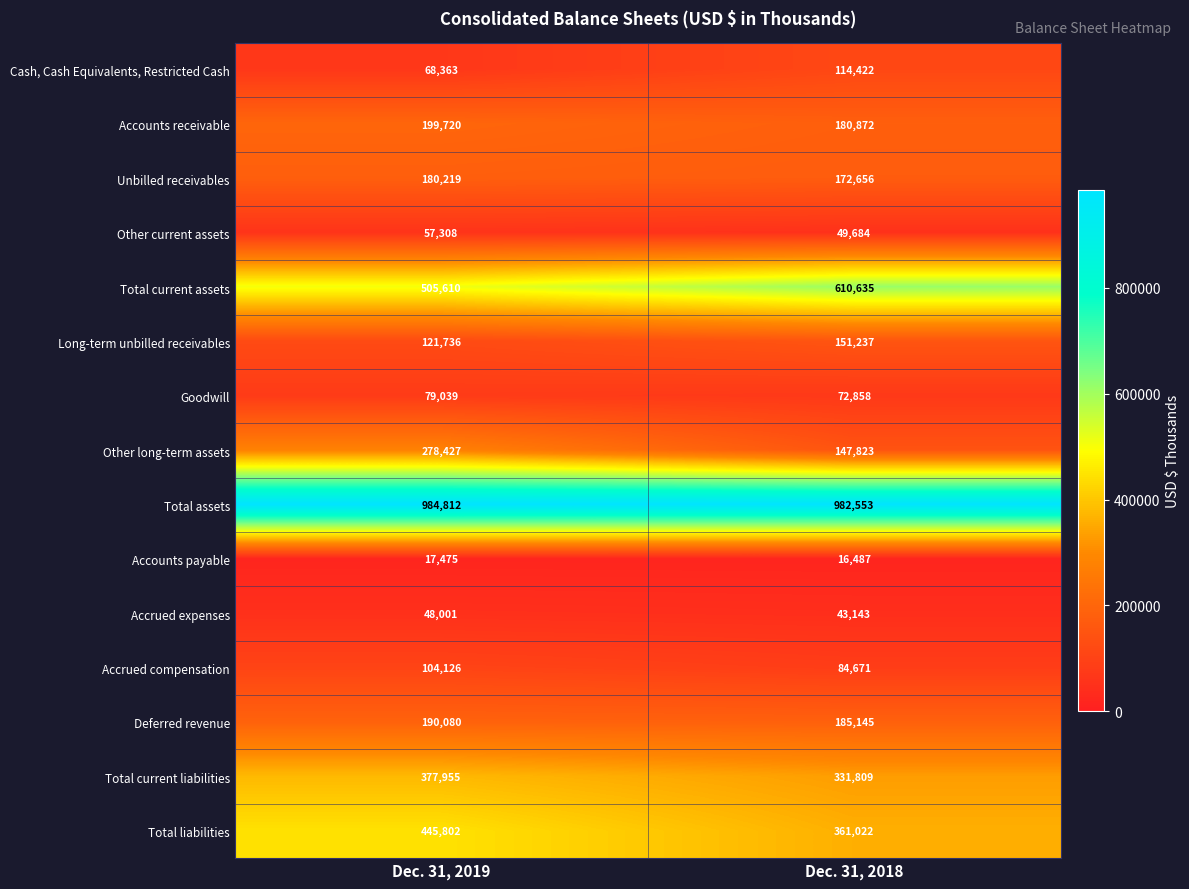

Which category has the highest value across all series?

Dec. 31, 2019